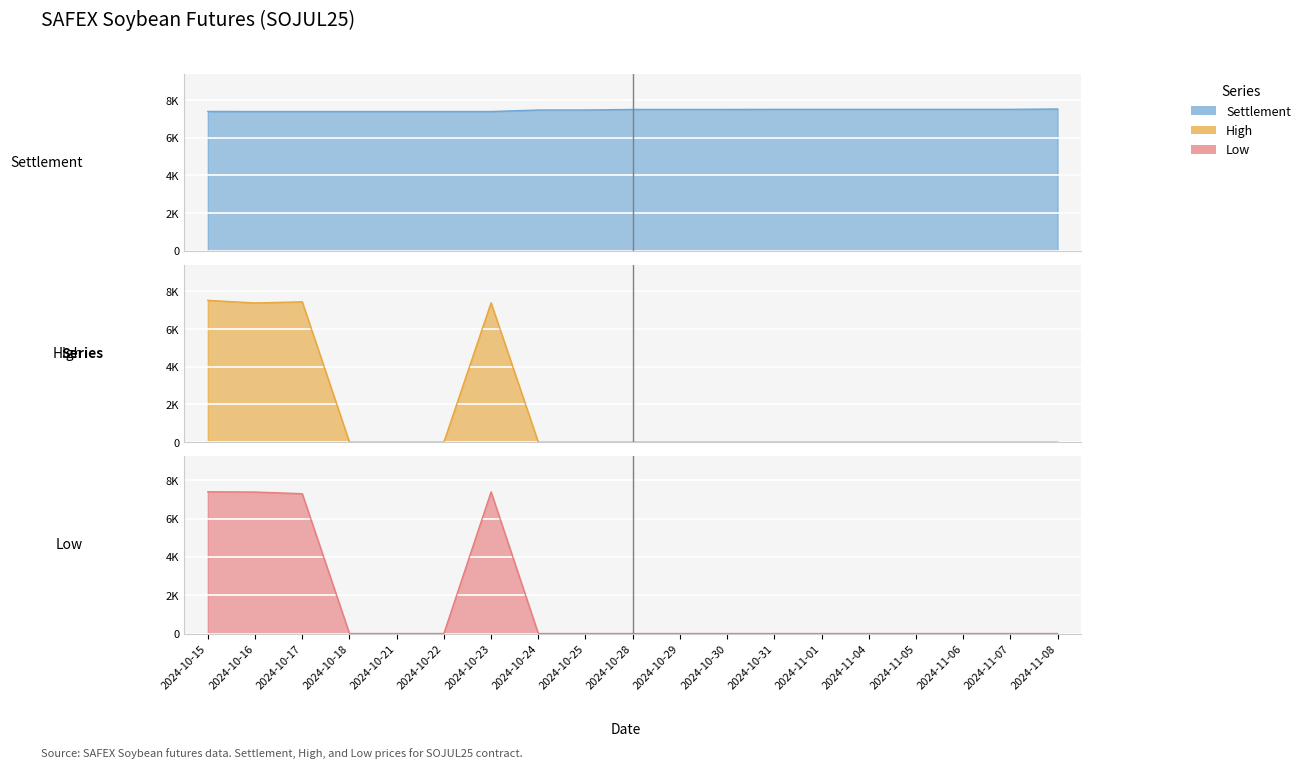

True or false: SOJul25_Settlement has more than 0 interior local peaks.

False